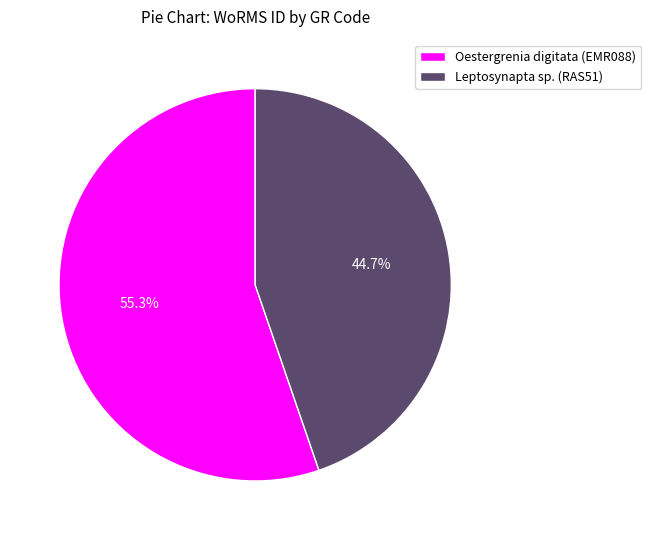

The Leptosynapta sp. (RAS51) slice represents 59% of the pie. True or false?

False